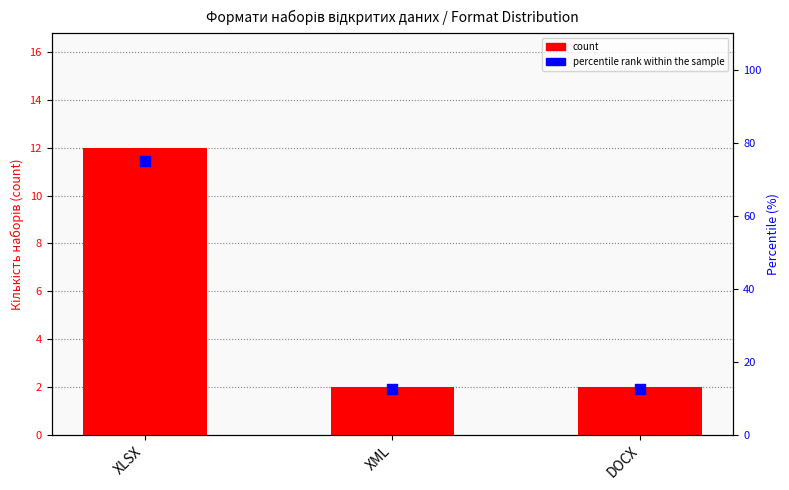

What are all the series names shown in the legend?

count, percentile rank within the sample